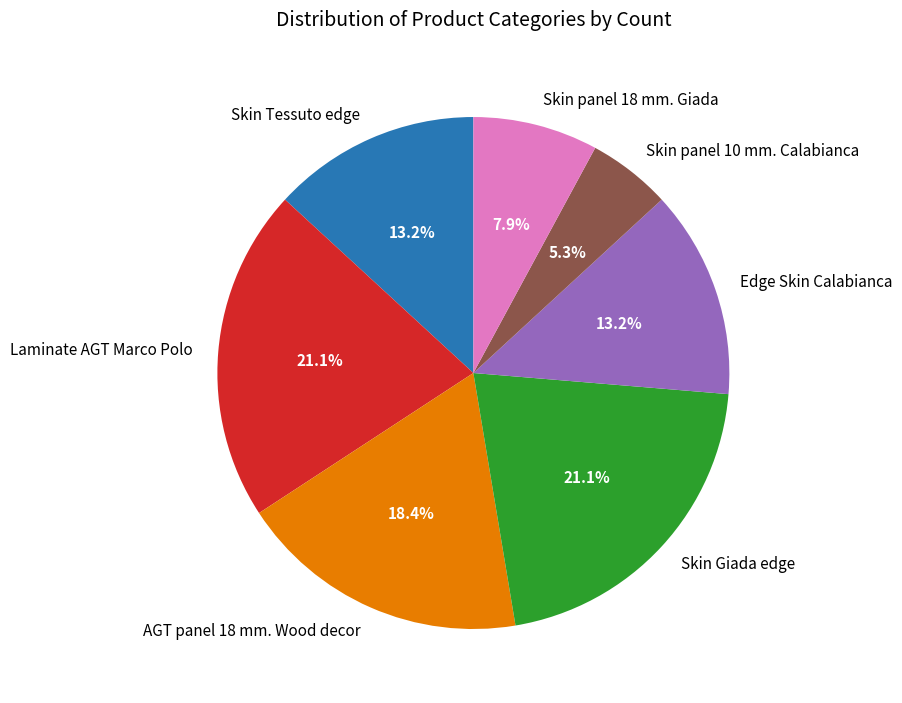

What is the ratio of the value at AGT panel 18 mm. Wood decor to the value at Skin panel 10 mm. Calabianca?

3.5